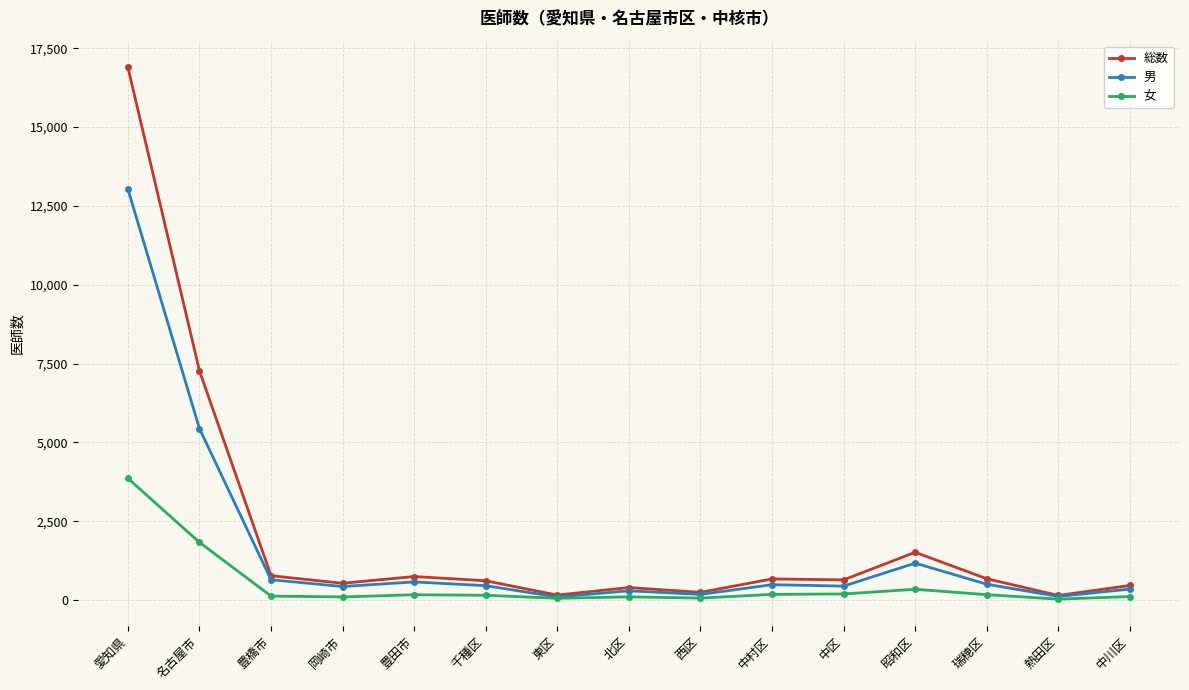

Is the value of 男 at 愛知県 greater than the value of 女 at 北区?

Yes